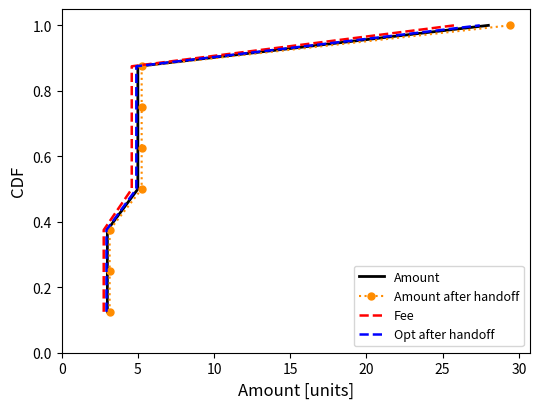

Does the chart have visible grid lines?

No